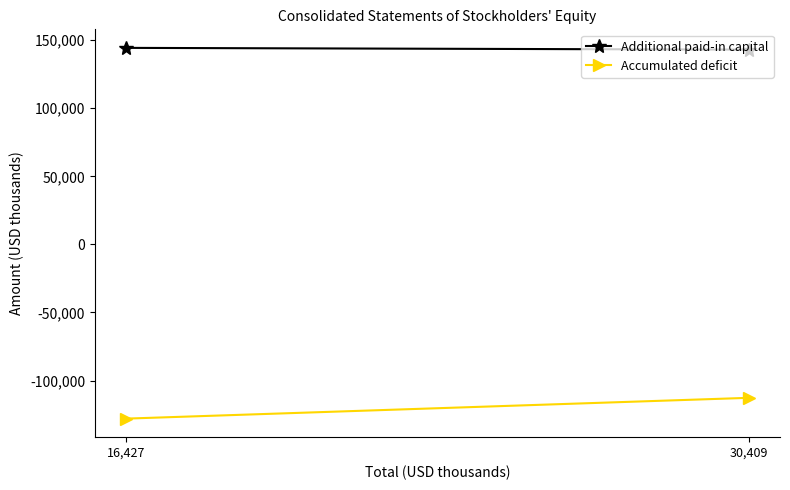

Reading left to right, what are all the values shown in this chart?

Additional paid-in capital: 143086	144385
Accumulated deficit: -112718	-127999